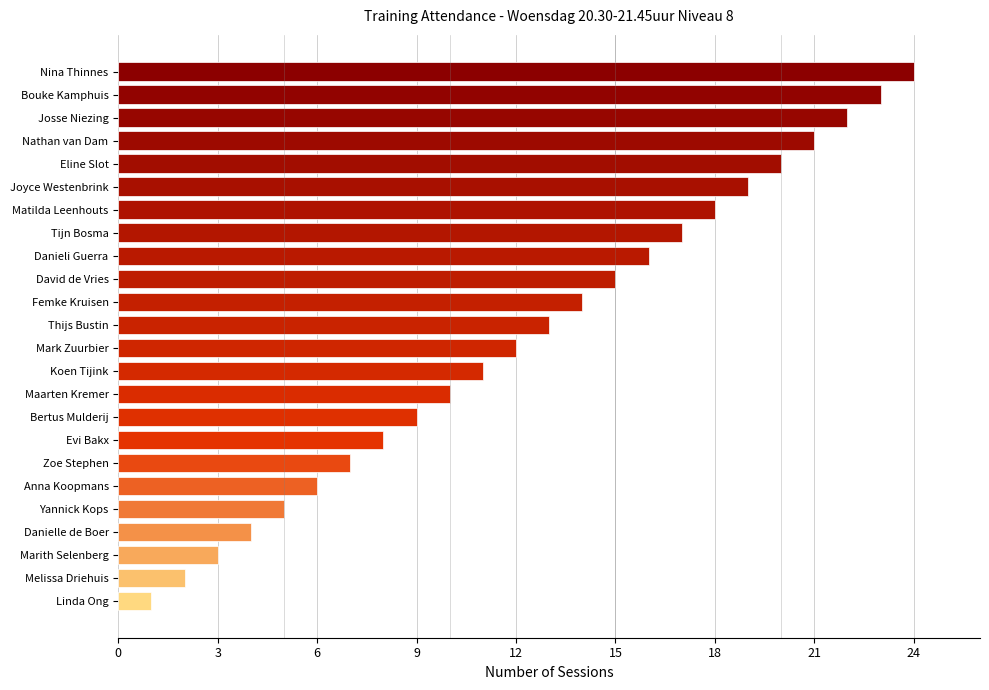

Which has a higher value, Danielle de Boer or Yannick Kops?

Yannick Kops